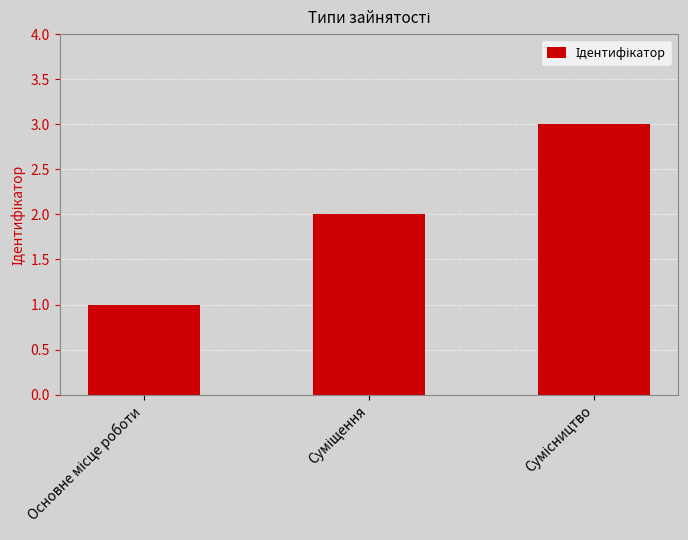

What is the sum of all values?

6